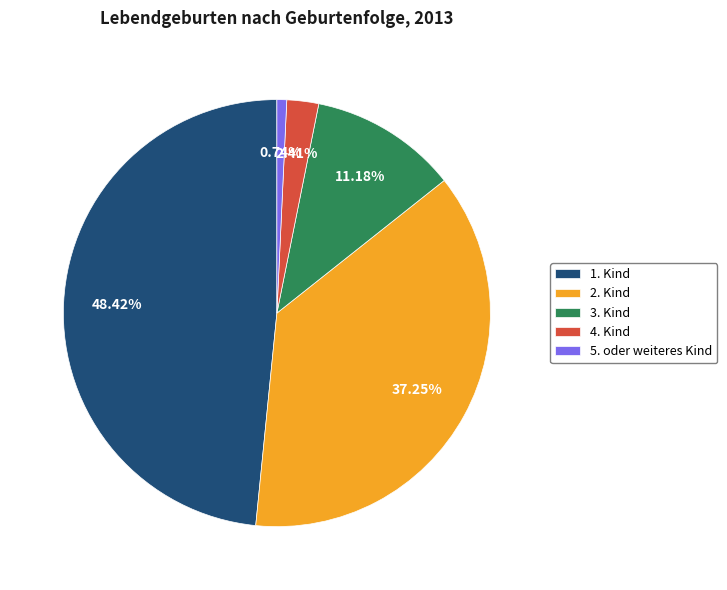

Is the sum of 5. oder weiteres Kind and 3. Kind greater than half?

No